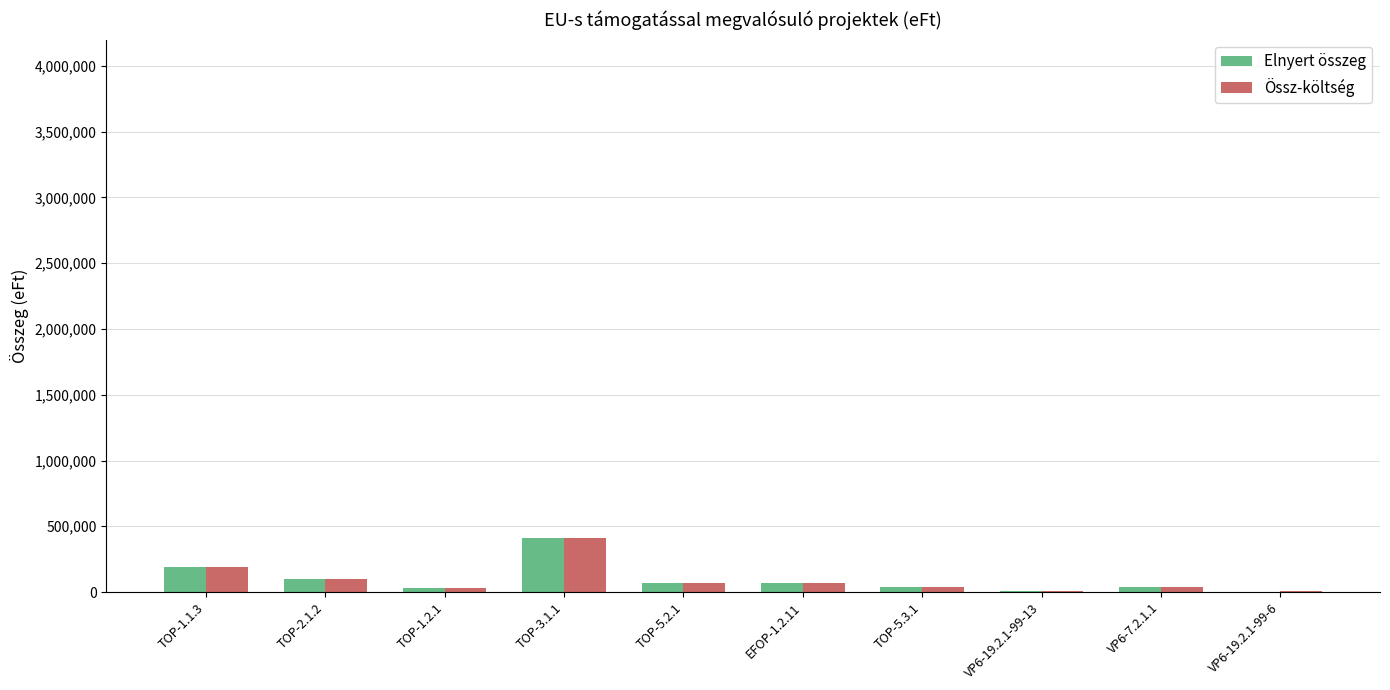

What is the greatest value displayed?

410291